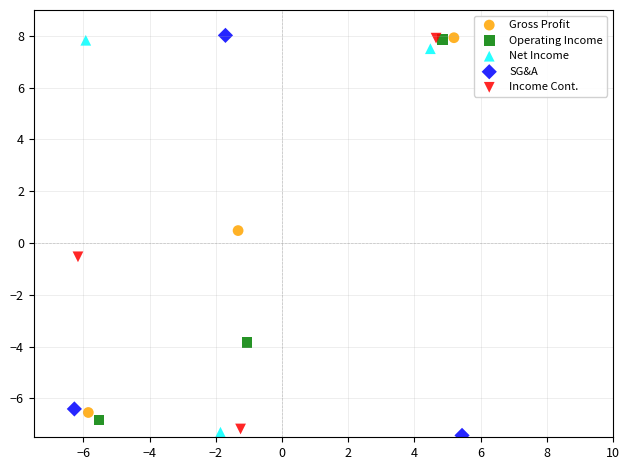

What are all the series names shown in the legend?

Gross Profit, Operating Income, Net Income, SG&A, Income Cont.